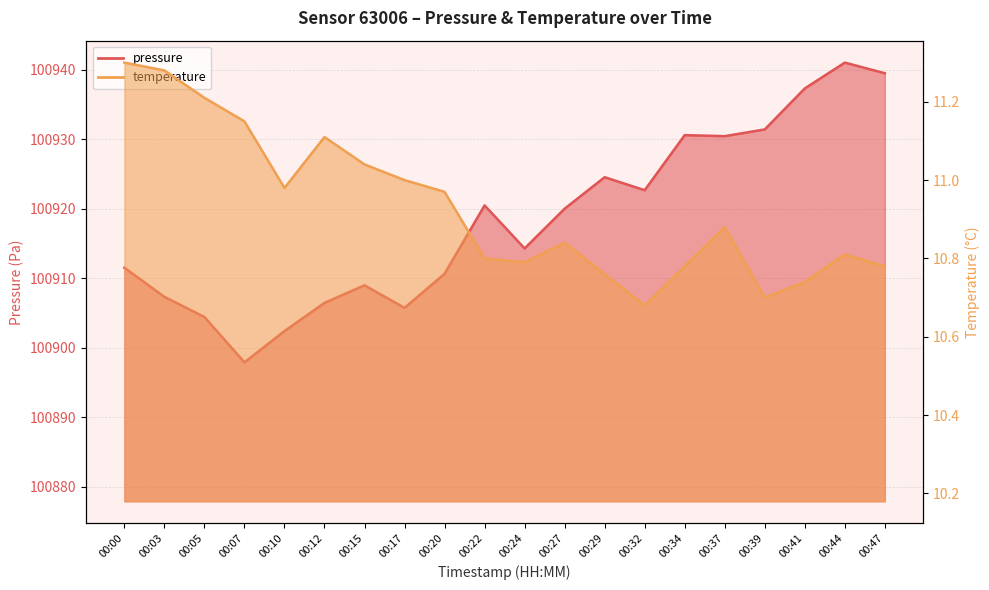

What value does the temperature series have at 00:00?

11.3